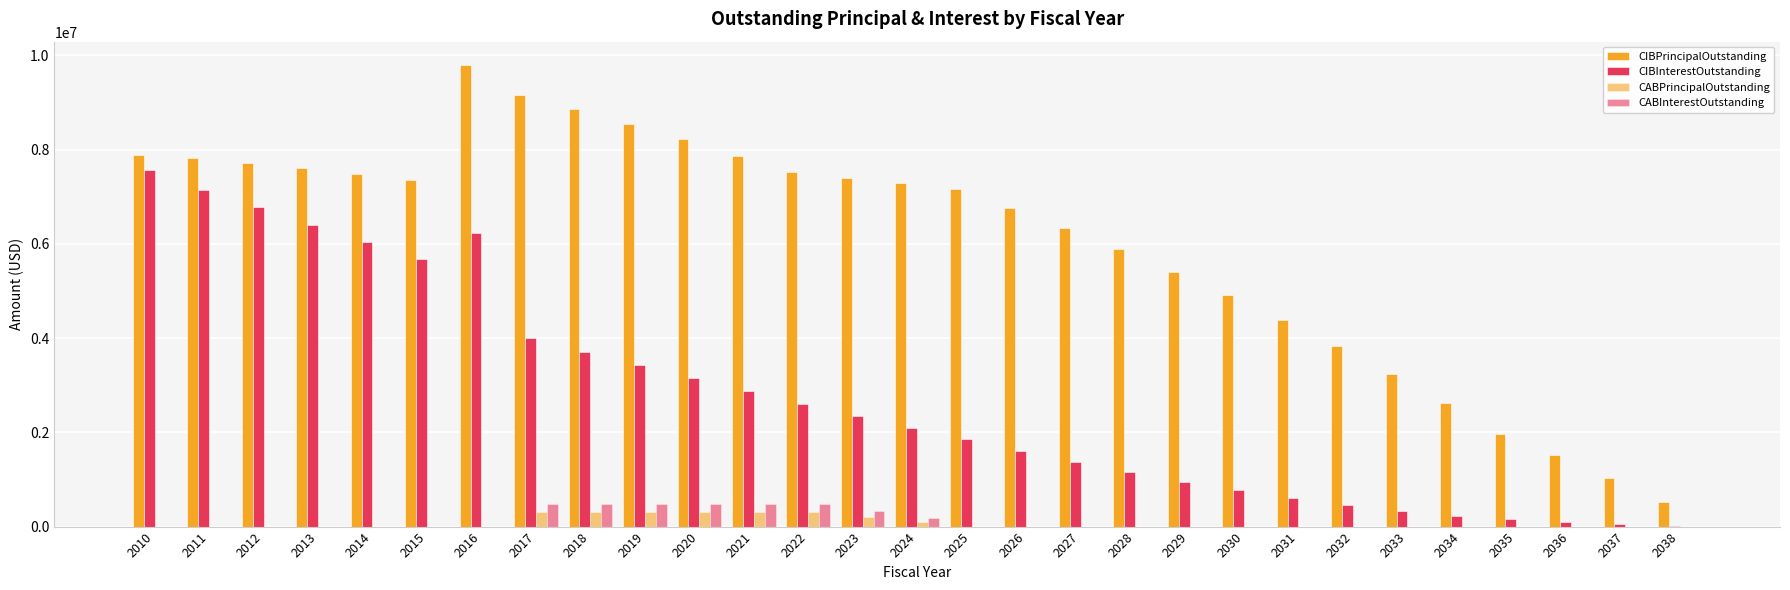

How many values in the CIBInterestOutstanding series exceed 2099850?

15